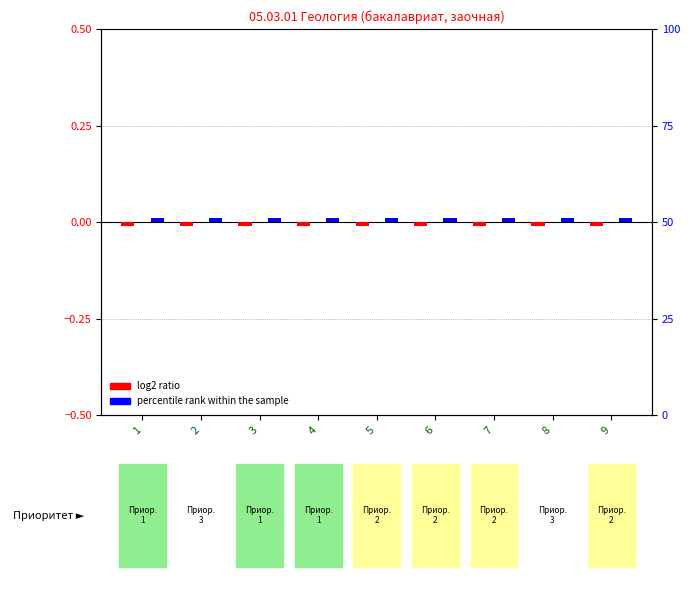

At how many categories does at least one series exceed 0?

9